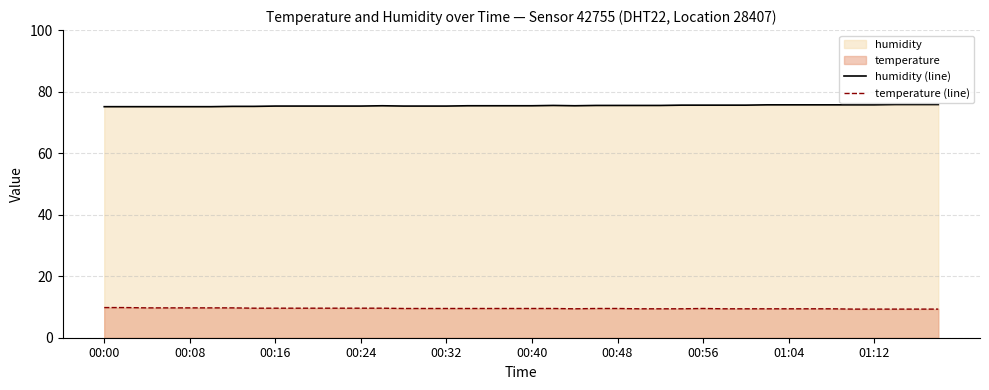

What is the lowest value of the temperature (line) series?

9.3